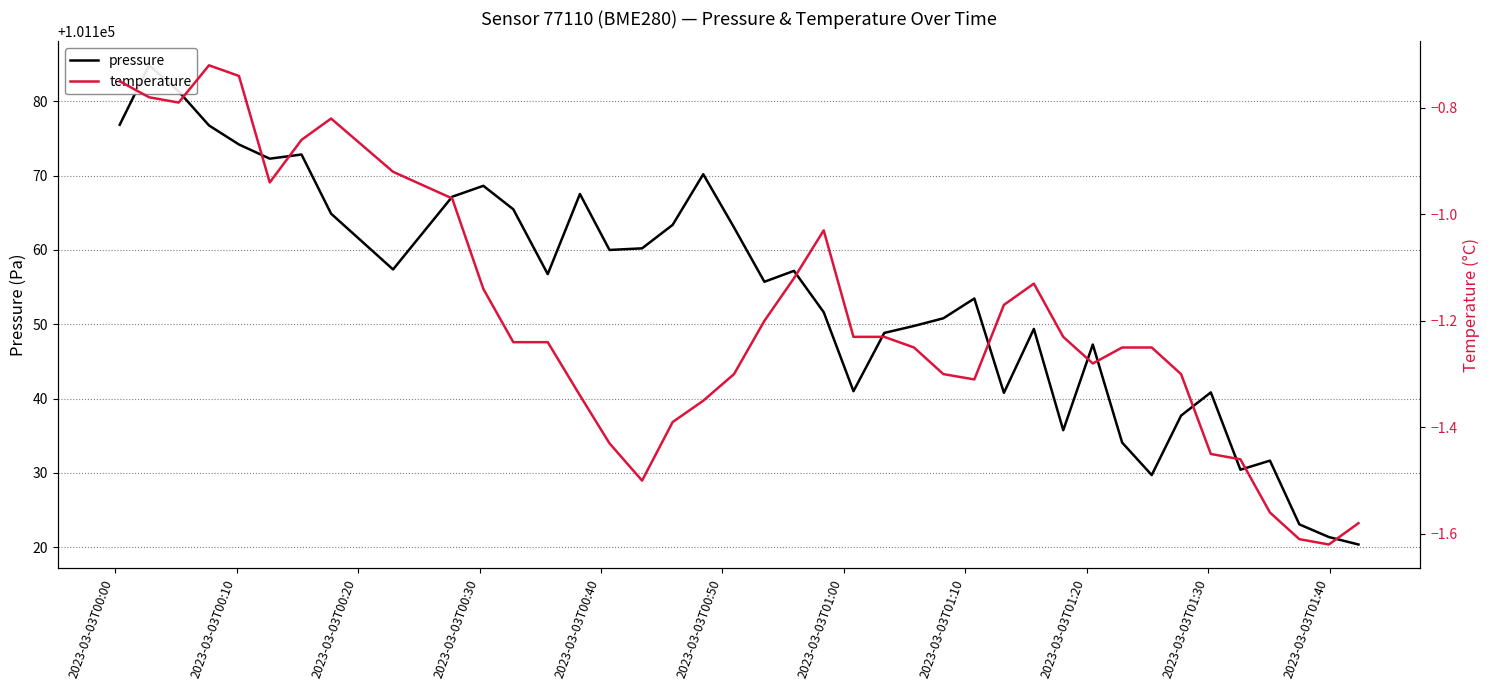

Which series has the largest range (max minus min)?

pressure